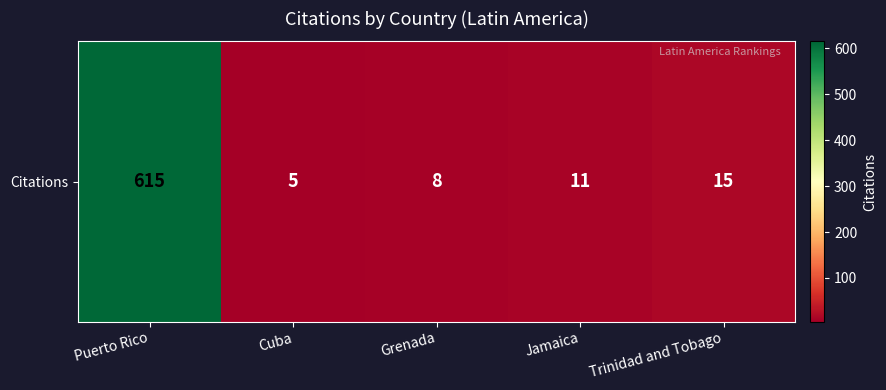

Reading right to left, list all the values displayed in this chart.

15	11	8	5	615